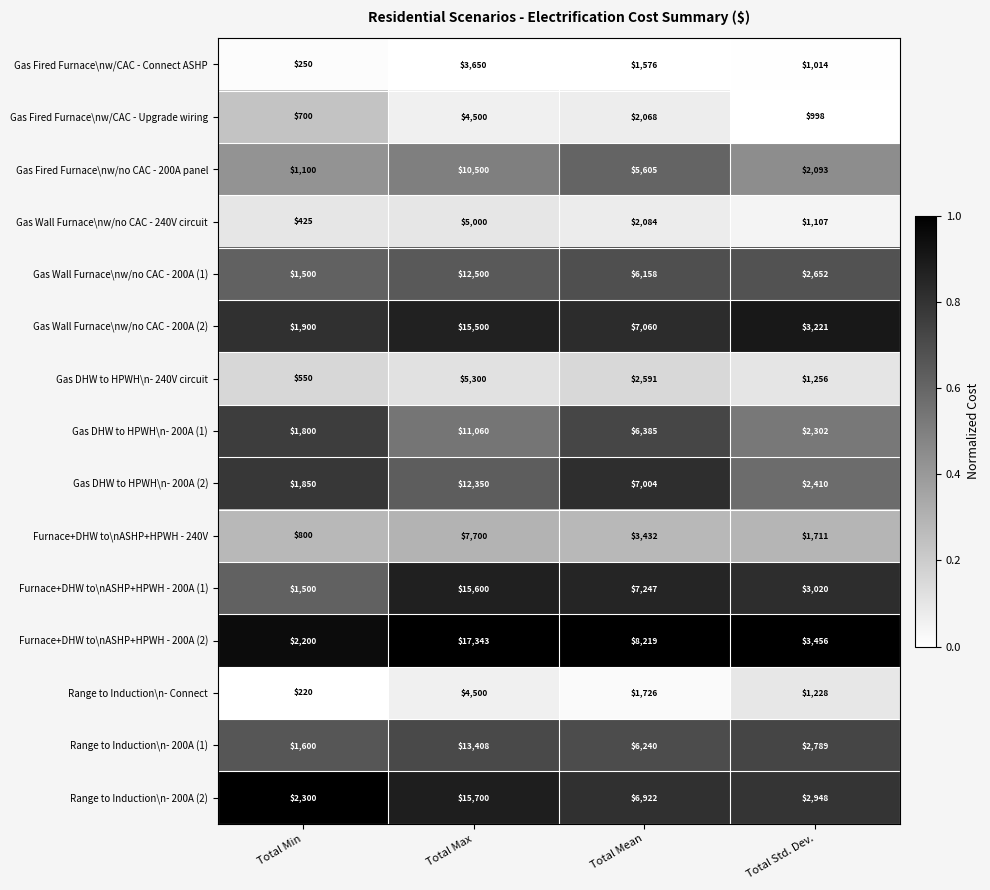

Which label corresponds to the largest value in the chart?

Total Max